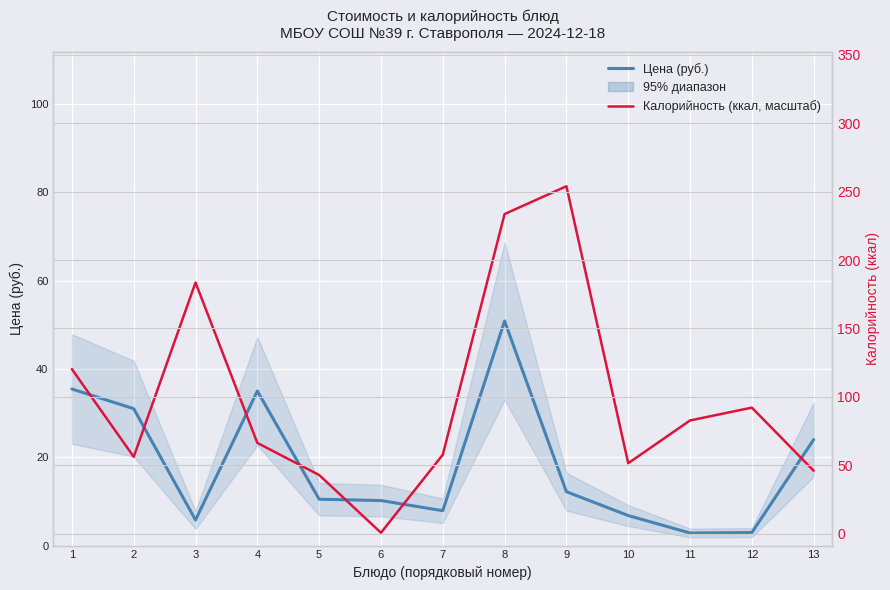

What is the difference between the second highest and minimum values in the Цена (руб.) series?

32.6